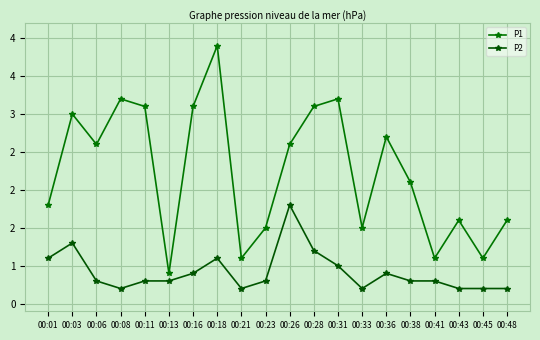

Which series has the largest total across all categories?

P1